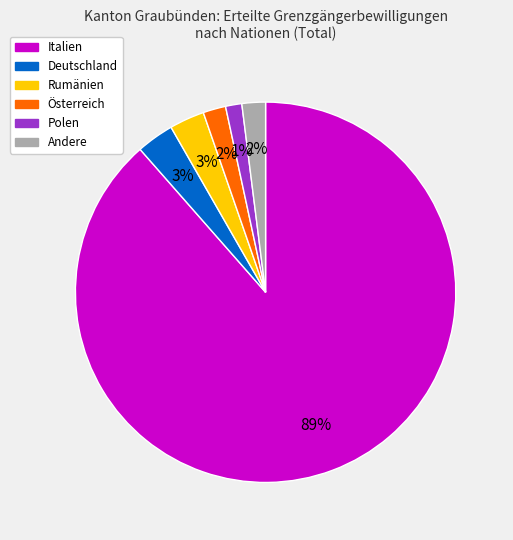

Is there a majority slice in this chart?

Yes